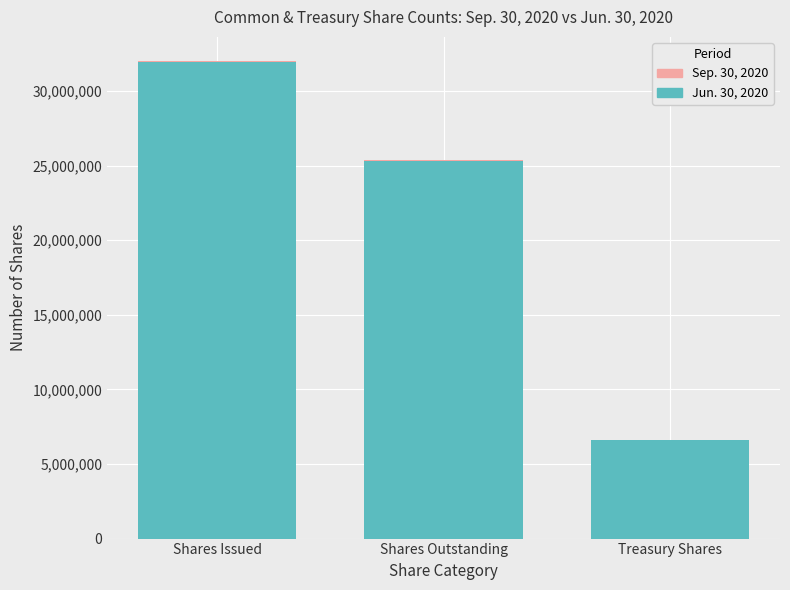

At which category is the sum across all series the highest?

Shares Issued